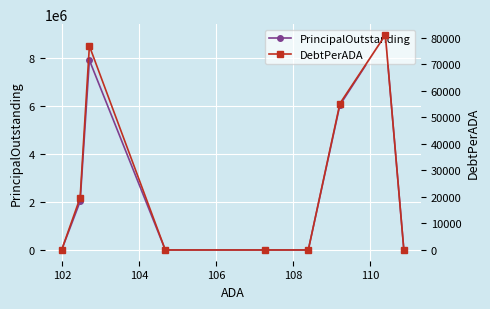

True or false: PrincipalOutstanding and DebtPerADA intersect in this chart.

False